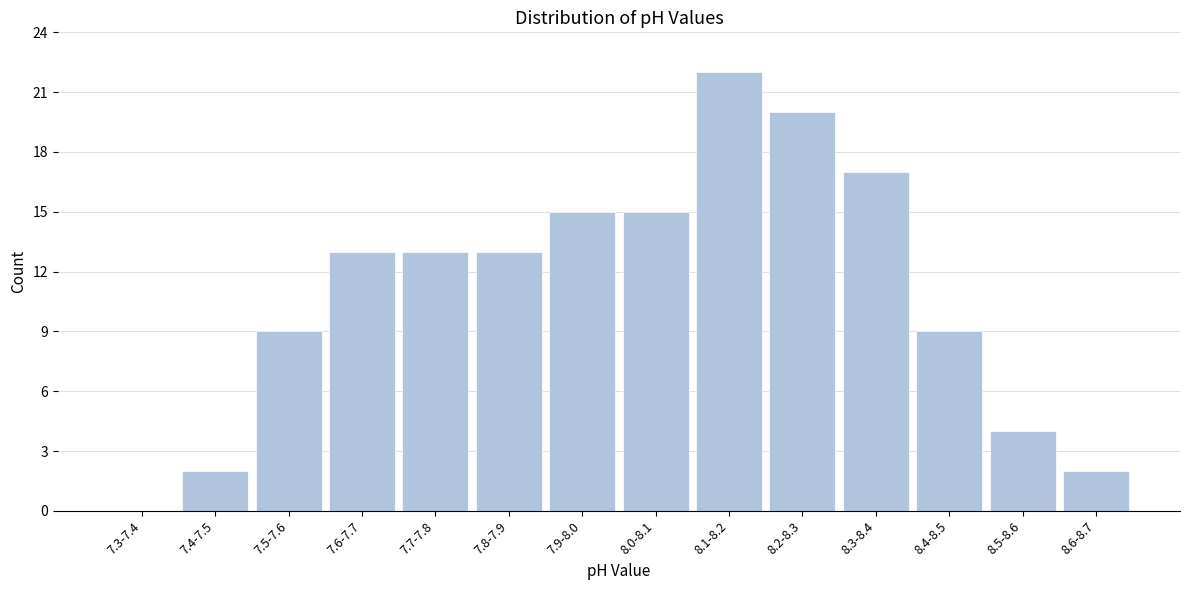

Reading left to right, what are all the values shown in this chart?

7.3-7.4=0	7.4-7.5=2	7.5-7.6=9	7.6-7.7=13	7.7-7.8=13	7.8-7.9=13	7.9-8.0=15	8.0-8.1=15	8.1-8.2=22	8.2-8.3=20	8.3-8.4=17	8.4-8.5=9	8.5-8.6=4	8.6-8.7=2